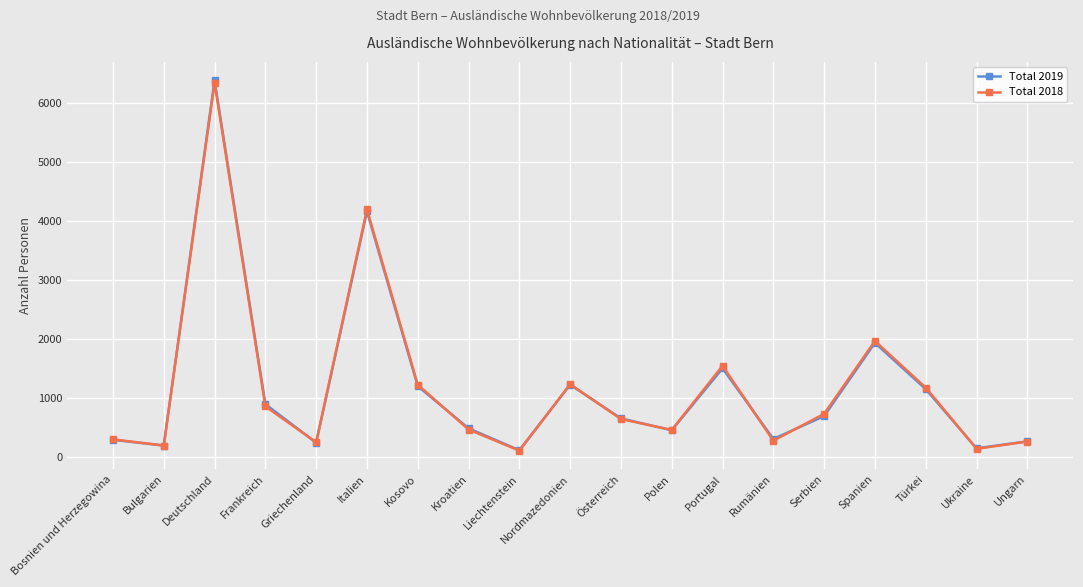

Which series has the widest spread of values?

Total 2019